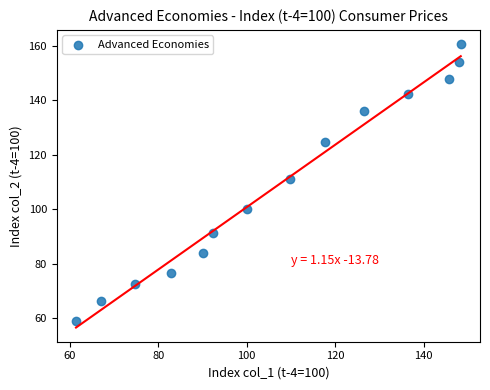

What is the range of X values (max minus min)?

87.0